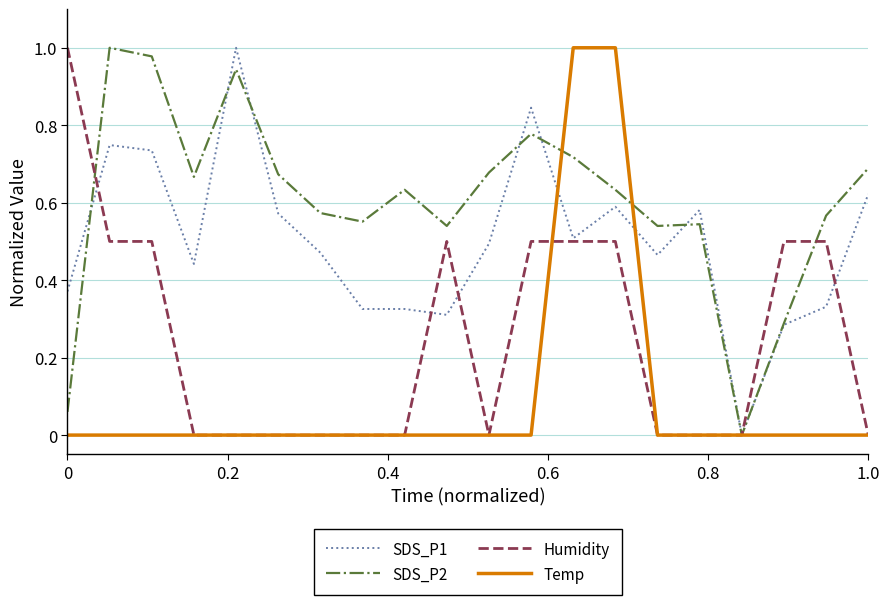

Does the chart display data point markers on the line(s)?

No